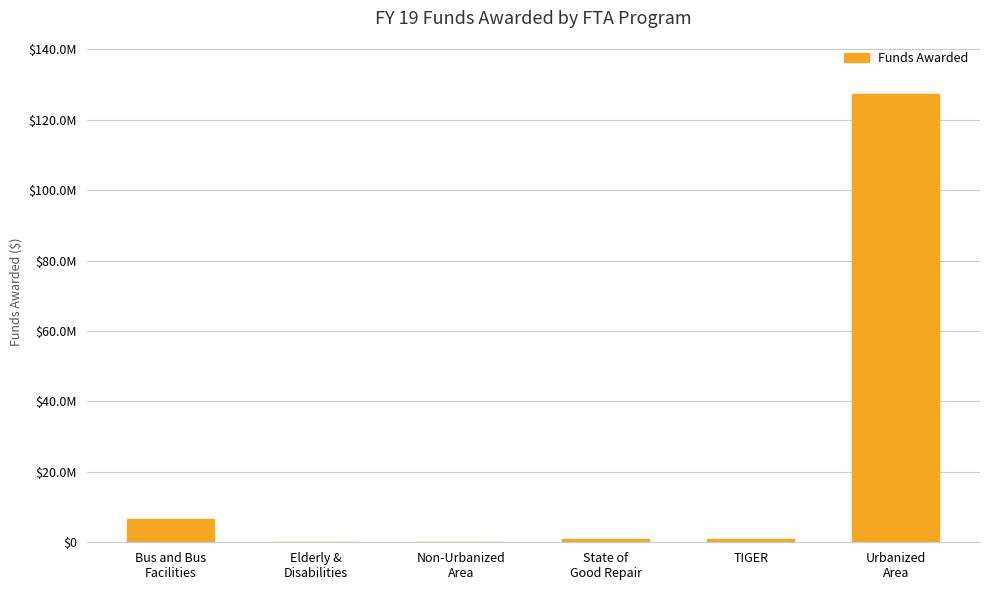

Reading right to left, list all the values displayed in this chart.

127174057	899859	1000000	71131	88795	6643855